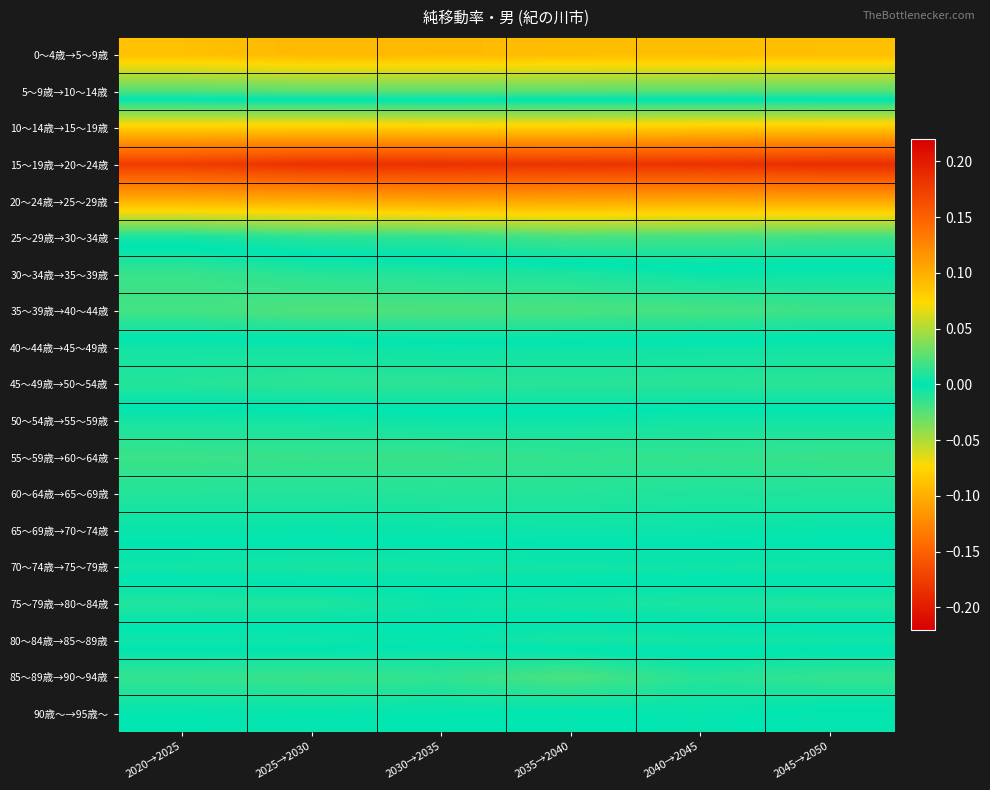

At which category is the sum across all series the highest?

2020→2025